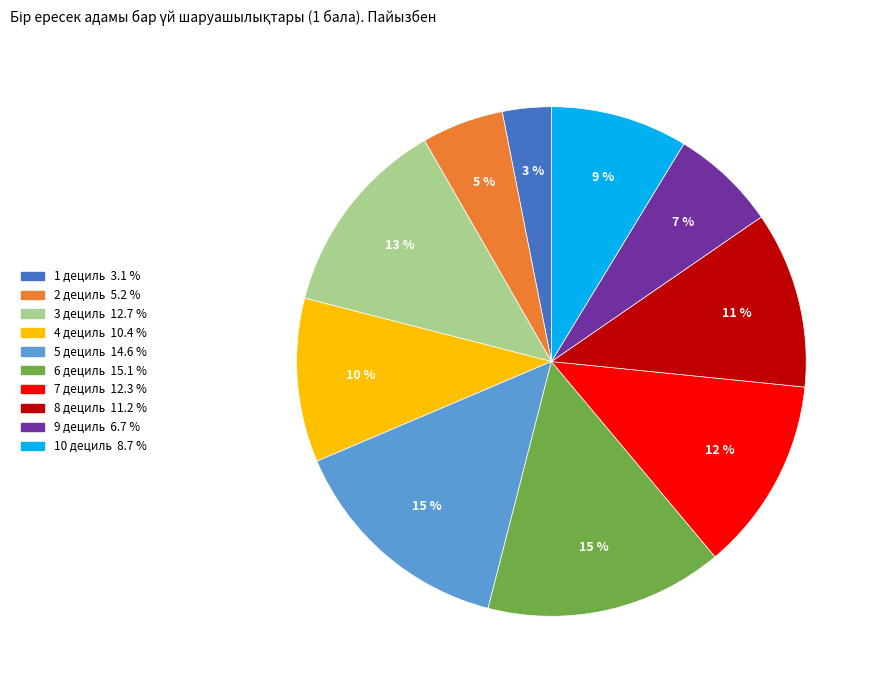

To the nearest percent, what is the average slice percentage?

10%